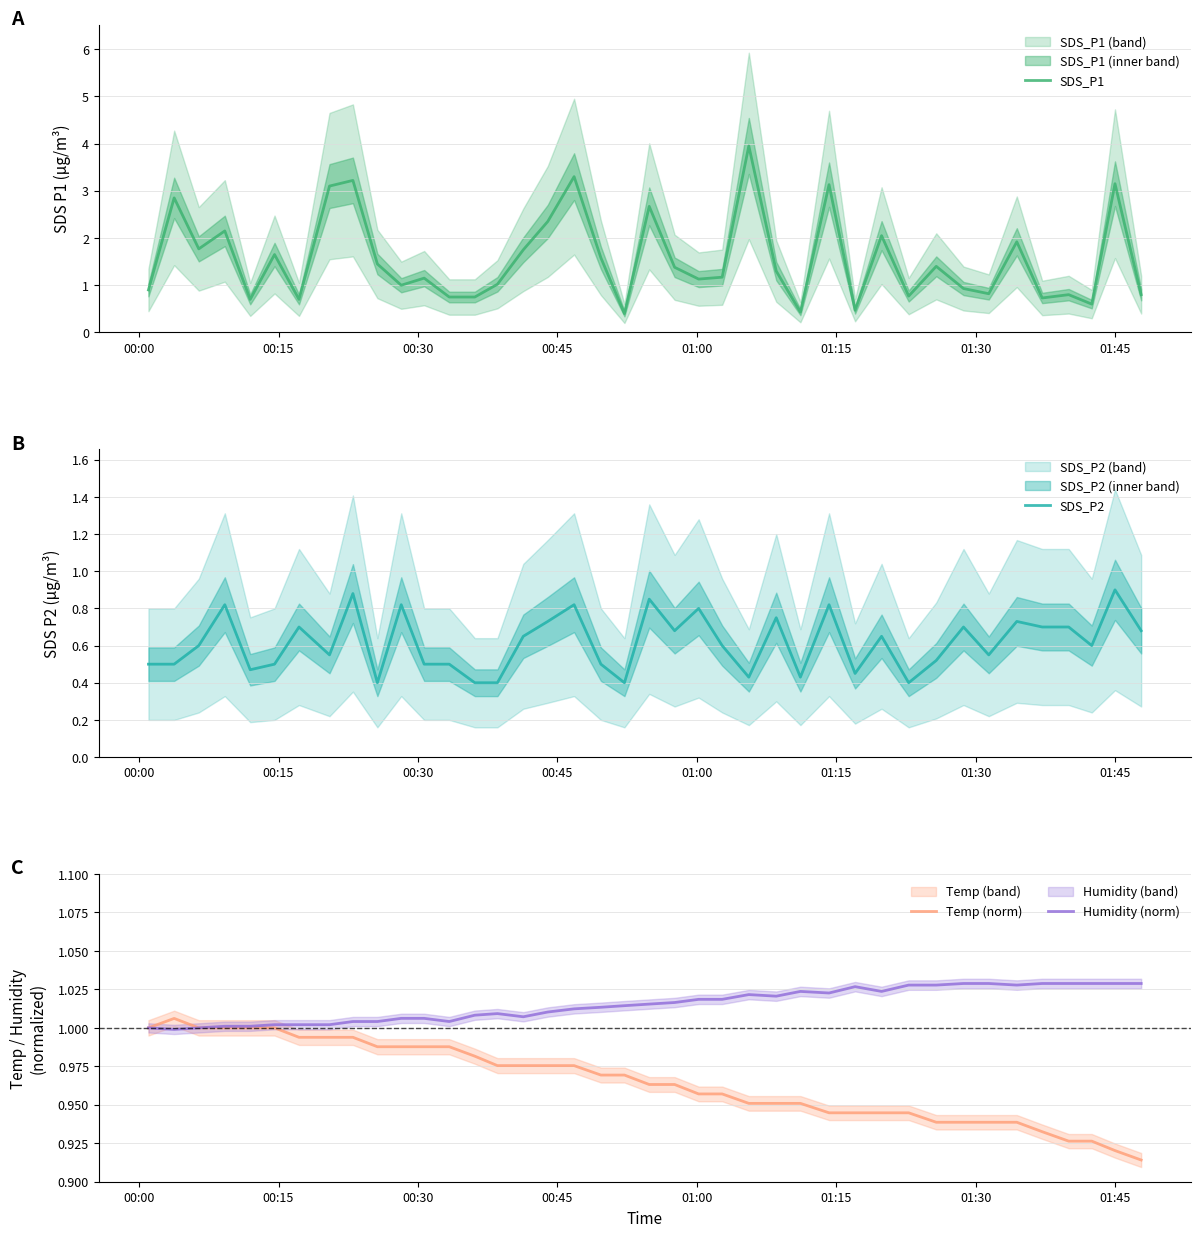

How many series are shown in this chart?

4